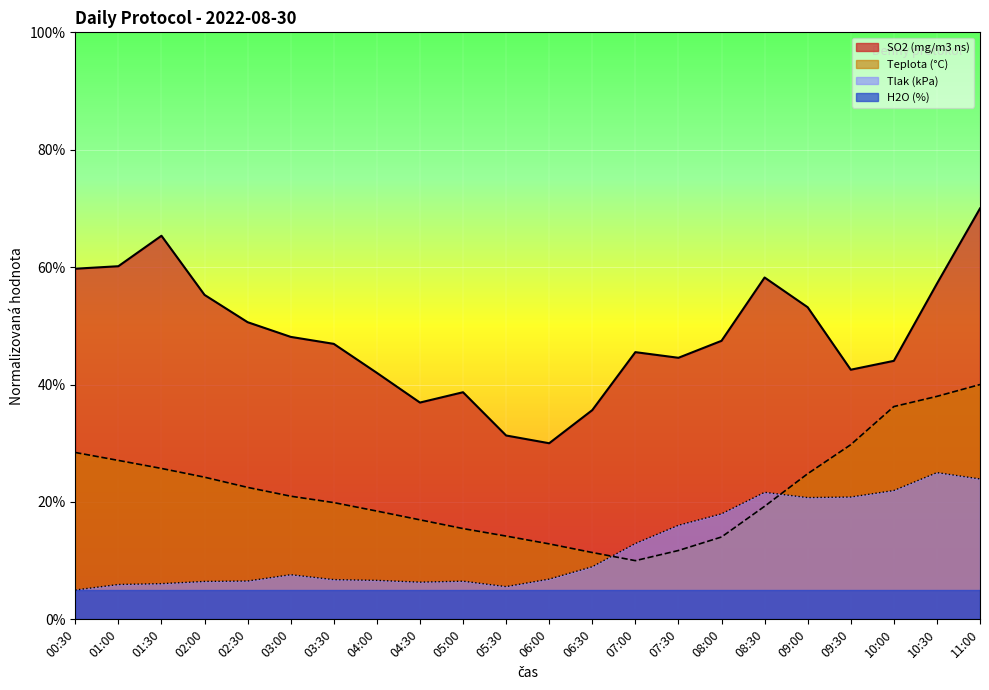

List the series in order of their peak value, highest first.

SO2 (mg/m3 ns), Teplota (°C), Tlak (kPa), H2O (%)